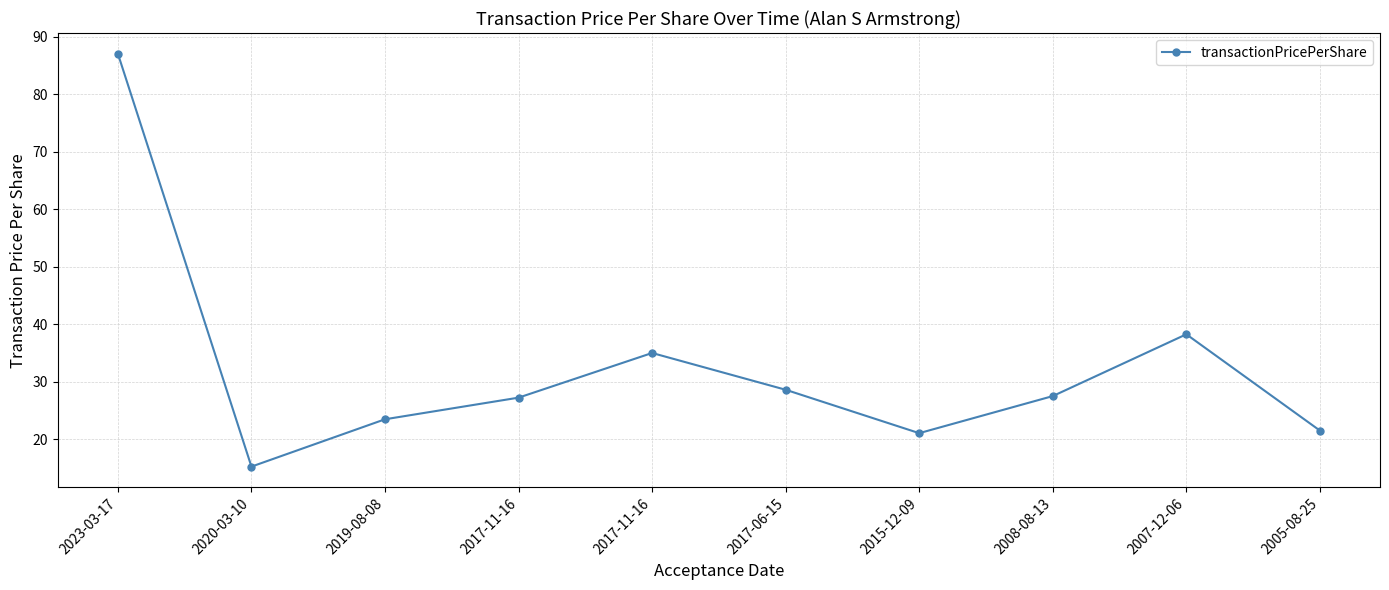

Count the number of data series in this chart.

1